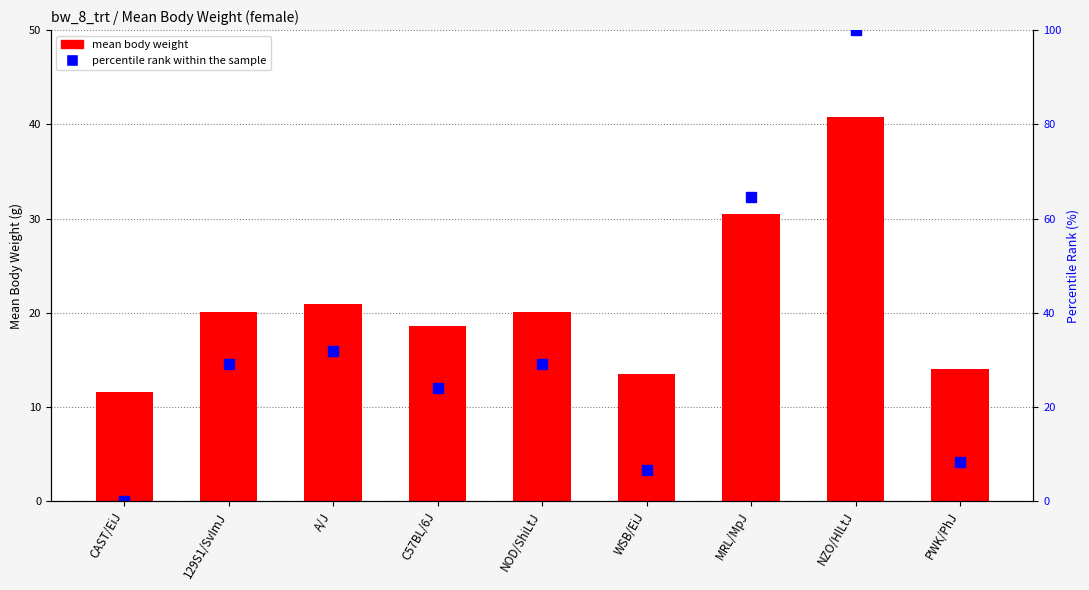

Reading left to right, what are all the values shown in this chart?

mean body weight: 11.6	20.1	20.9	18.6	20.1	13.5	30.5	40.8	14.0
percentile rank within the sample: 0.0	29.1	32.0	24.1	29.1	6.6	64.6	100.0	8.2